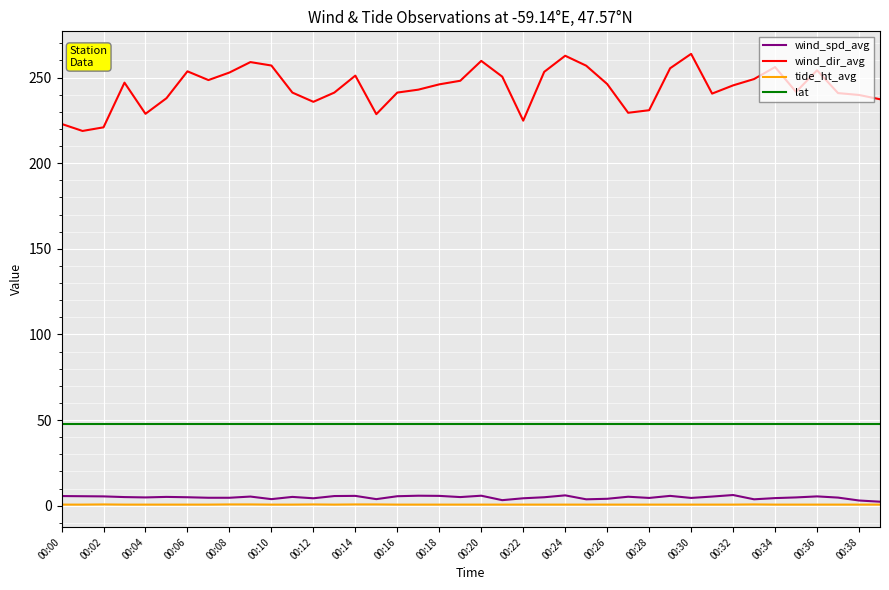

Which series has the largest total across all categories?

wind_dir_avg